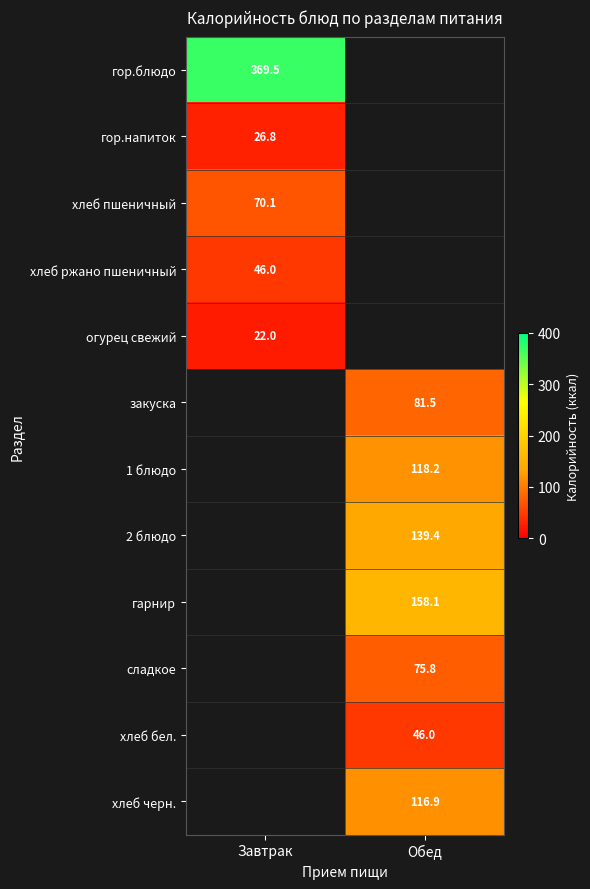

Which category has the highest value across all series?

Завтрак